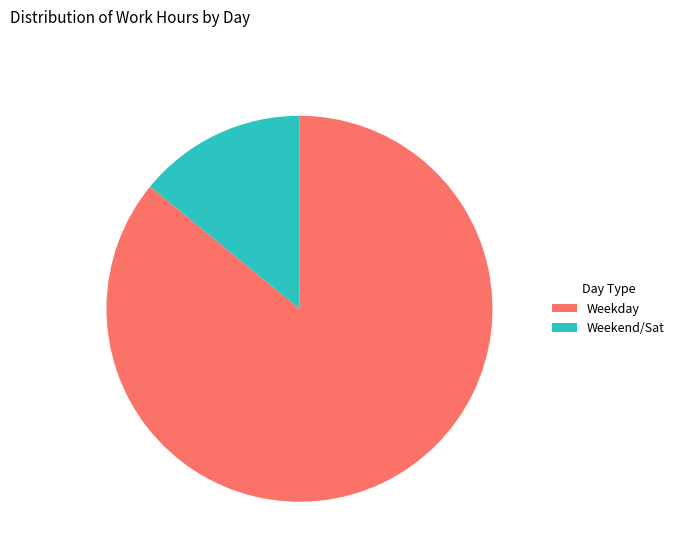

Rank the categories by value from highest to lowest.

Weekday, Weekend/Sat